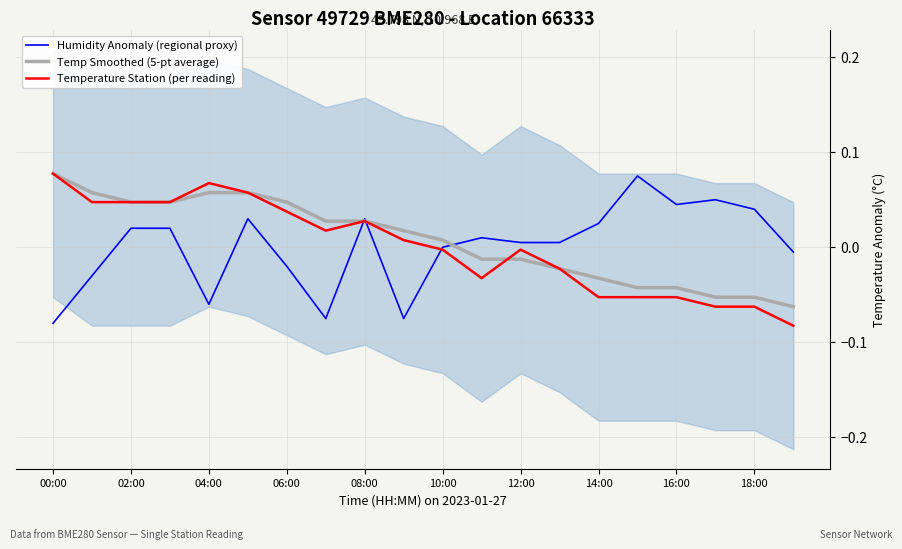

Reading left to right, transcribe all the data shown in this chart.

Humidity Anomaly (regional proxy): -0.1	-0.0	0.0	0.0	-0.1	0.0	-0.0	-0.1	0.0	-0.1	-0.0	0.0	0.0	0.0	0.0	0.1	0.0	0.0	0.0	-0.0
Temp Smoothed (5-pt average): 0.1	0.1	0.0	0.0	0.1	0.1	0.0	0.0	0.0	0.0	0.0	-0.0	-0.0	-0.0	-0.0	-0.0	-0.0	-0.1	-0.1	-0.1
Temperature Station (per reading): 0.1	0.0	0.0	0.0	0.1	0.1	0.0	0.0	0.0	0.0	-0.0	-0.0	-0.0	-0.0	-0.1	-0.1	-0.1	-0.1	-0.1	-0.1